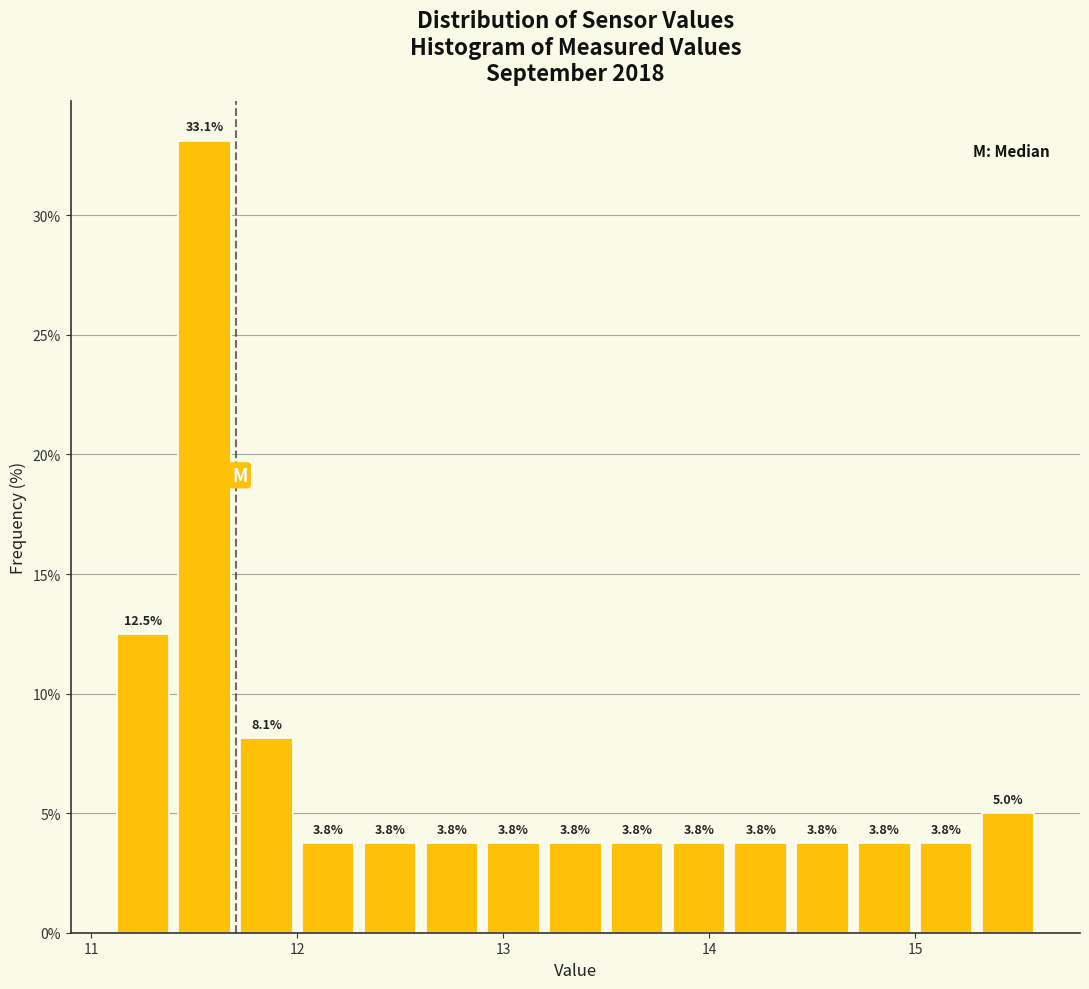

Read against the x-axis, roughly where is the centre of the tallest bar?

11.6